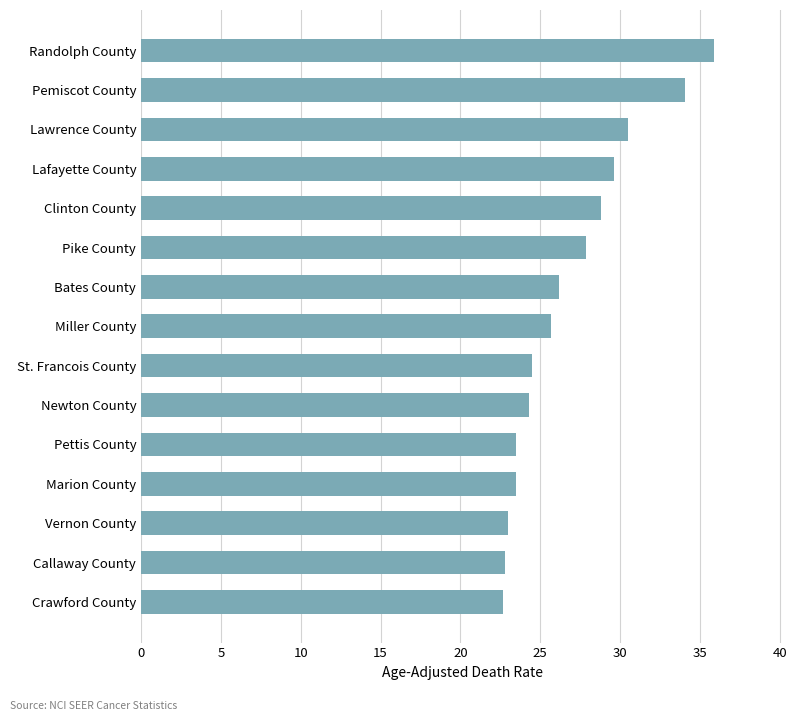

What value does the data have at Clinton County?

28.8